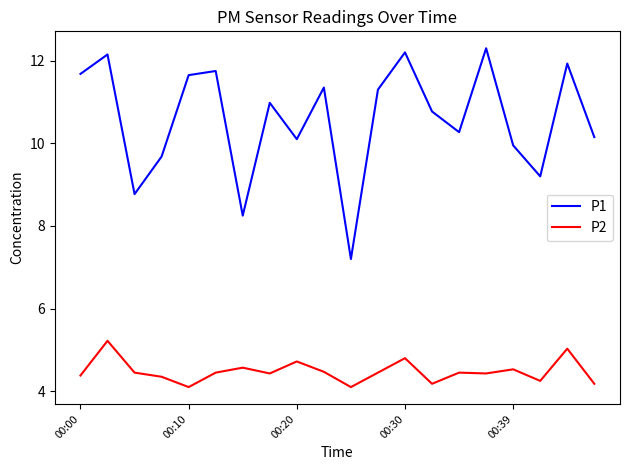

What is the lowest value of the P1 series?

7.2